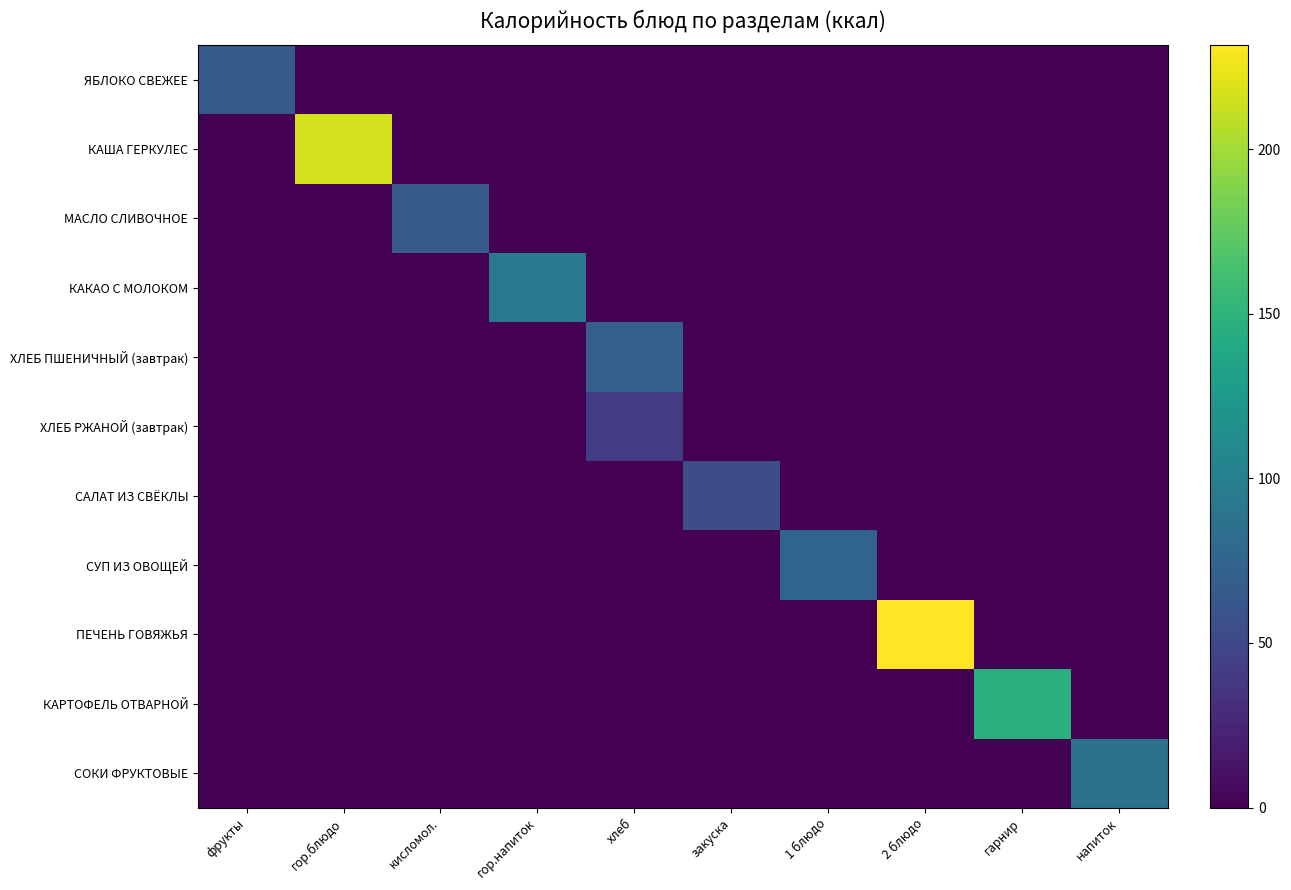

Which series has the largest range (max minus min)?

ПЕЧЕНЬ ГОВЯЖЬЯ